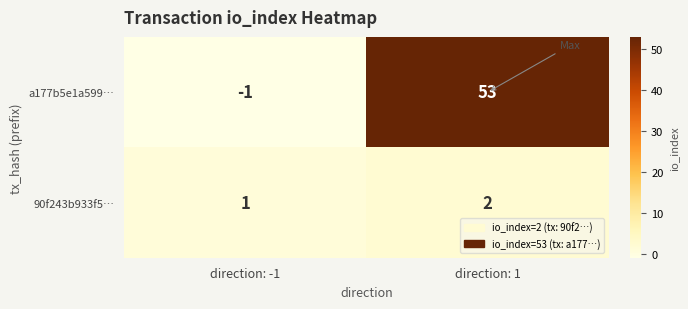

Which label corresponds to the smallest value in the chart?

direction: -1